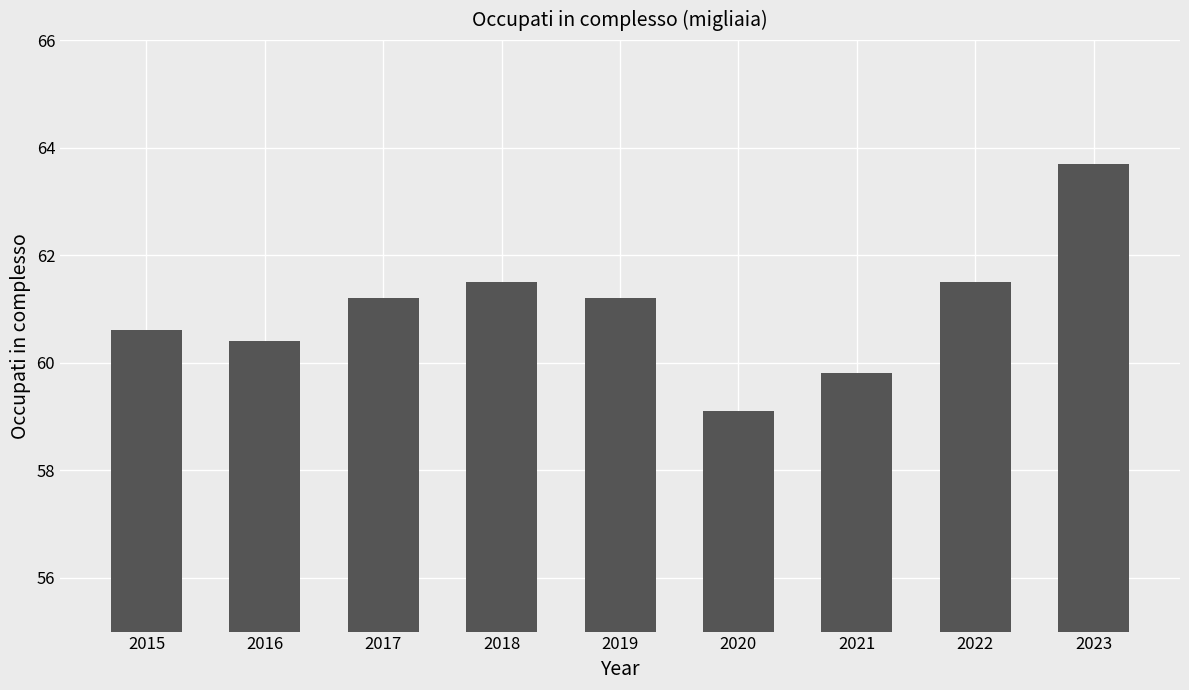

Approximately how many times larger is the value at 2016 compared to 2020?

1.0